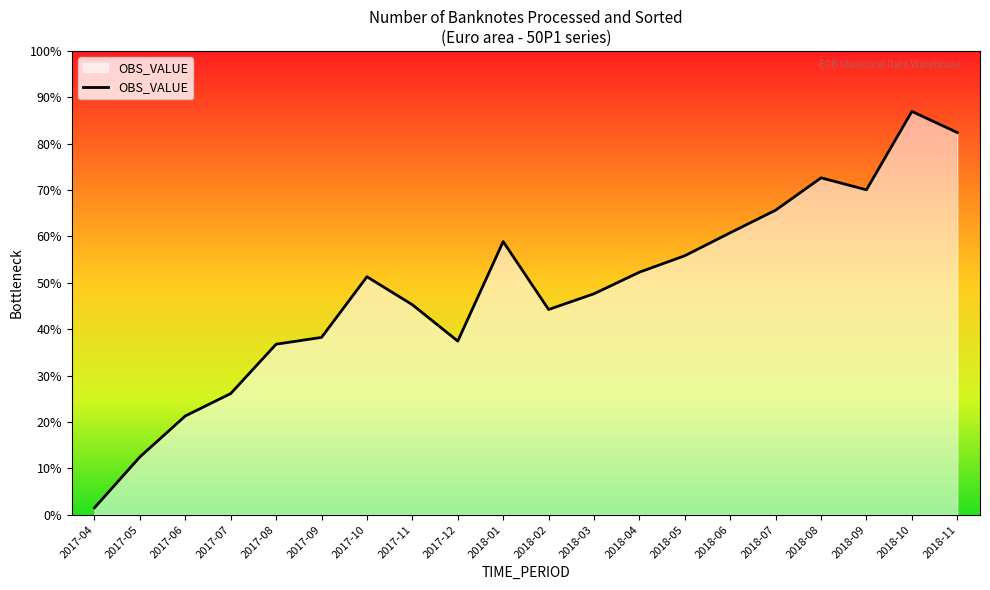

Does the chart display data point markers on the line(s)?

No